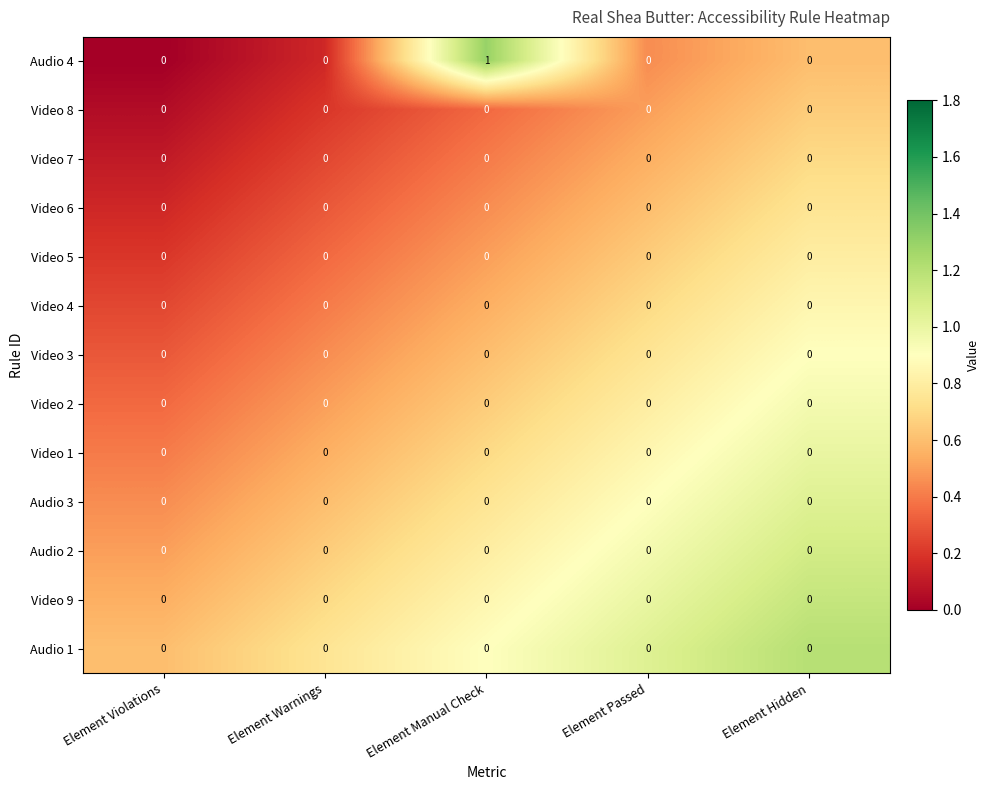

Which series has the largest total across all categories?

Audio 4